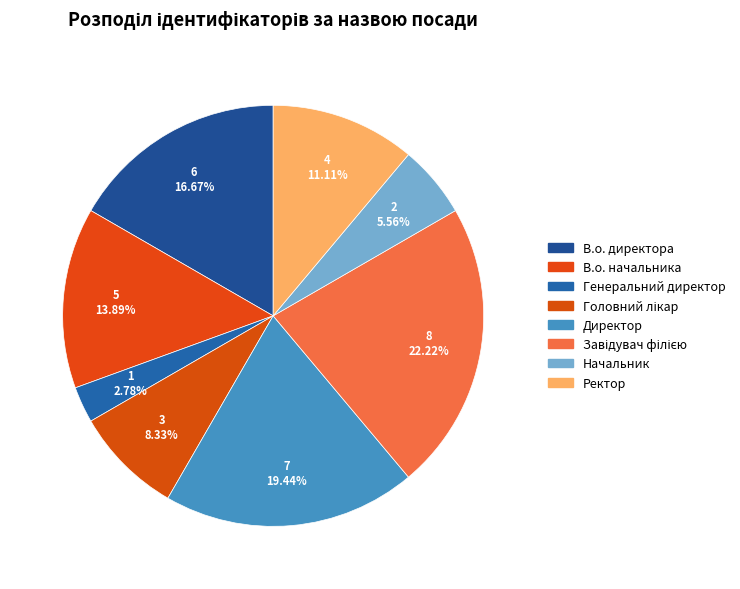

What is the change in value from Директор to Начальник?

-5